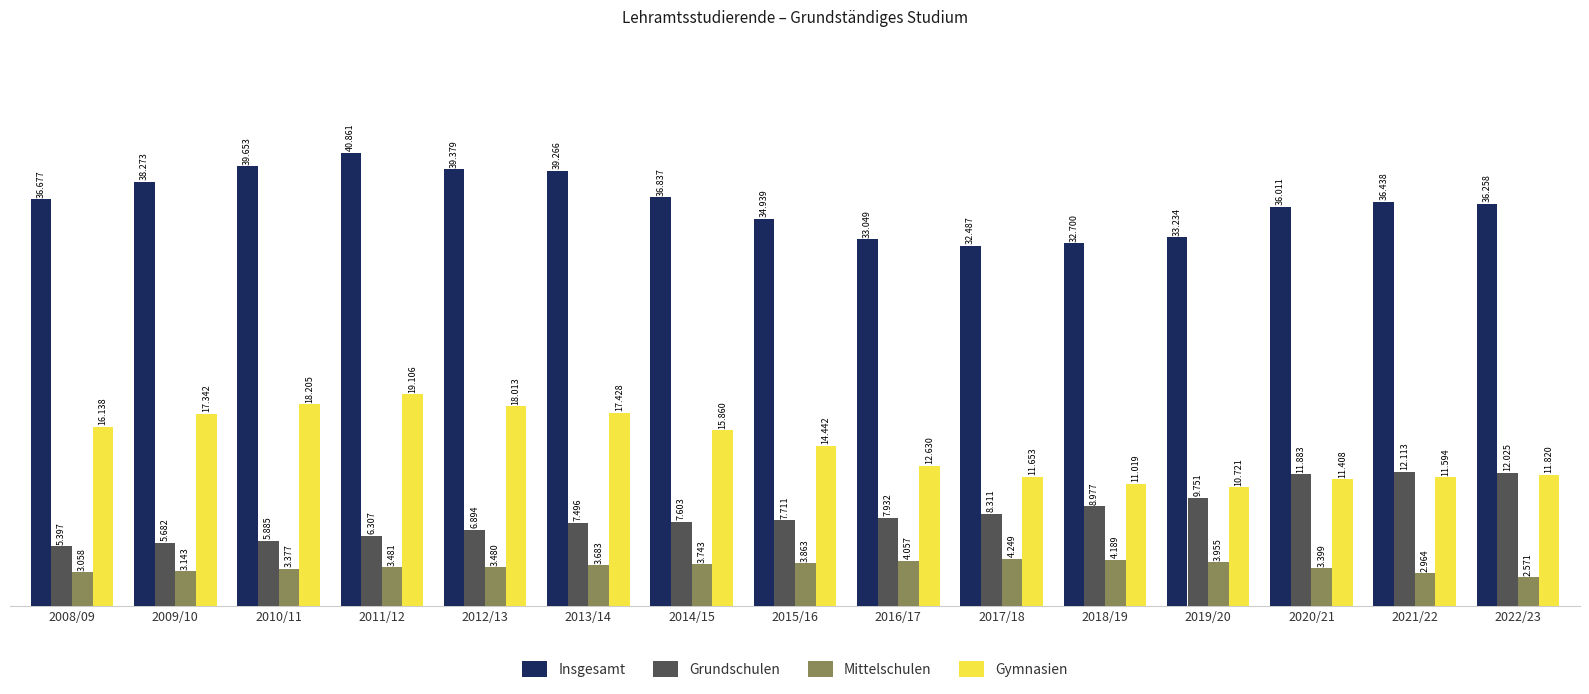

What are all the series names shown in the legend?

Insgesamt, Grundschulen, Mittelschulen, Gymnasien